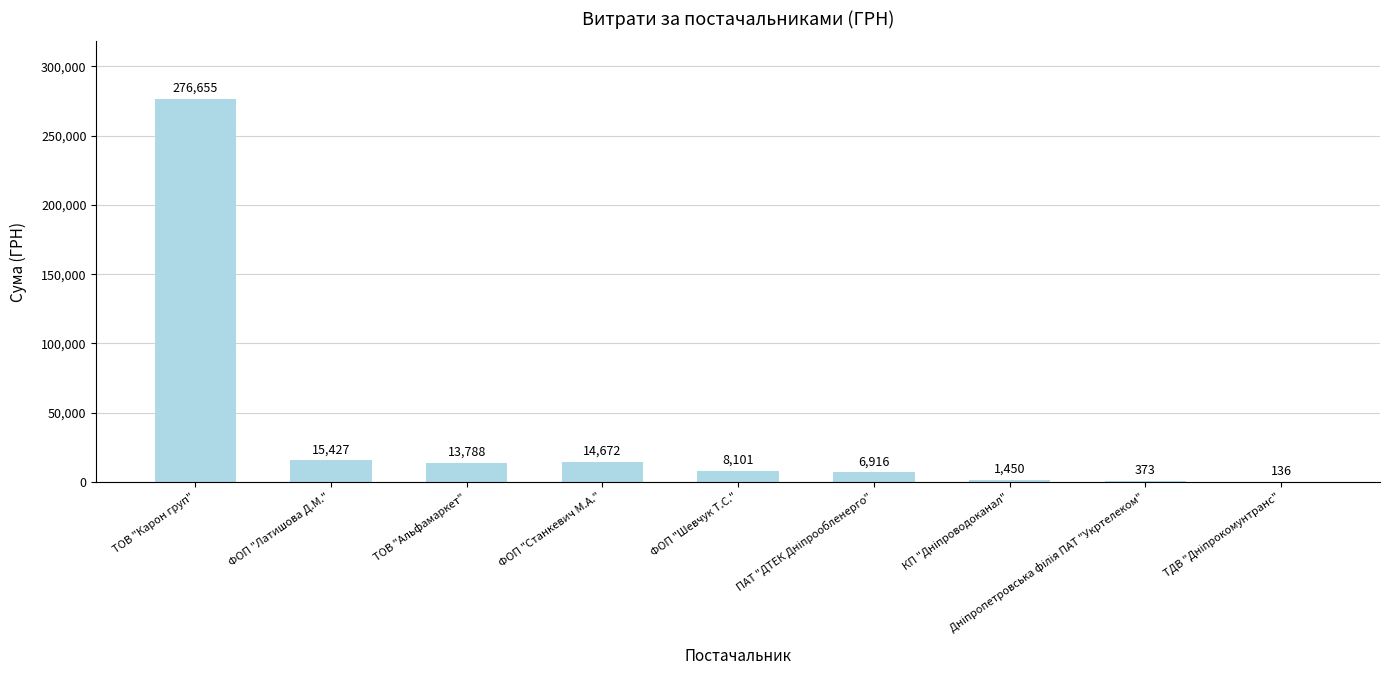

Where does the data first go above 8101?

ТОВ "Карон груп"